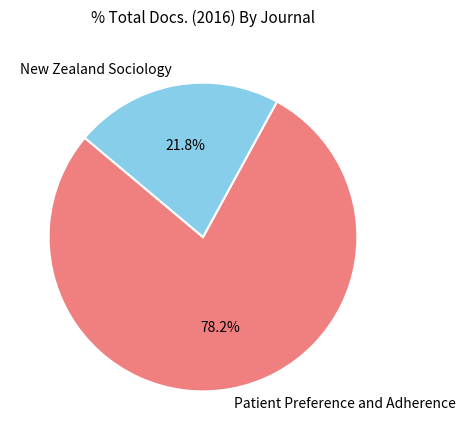

To the nearest percent, what is the average slice percentage?

50%